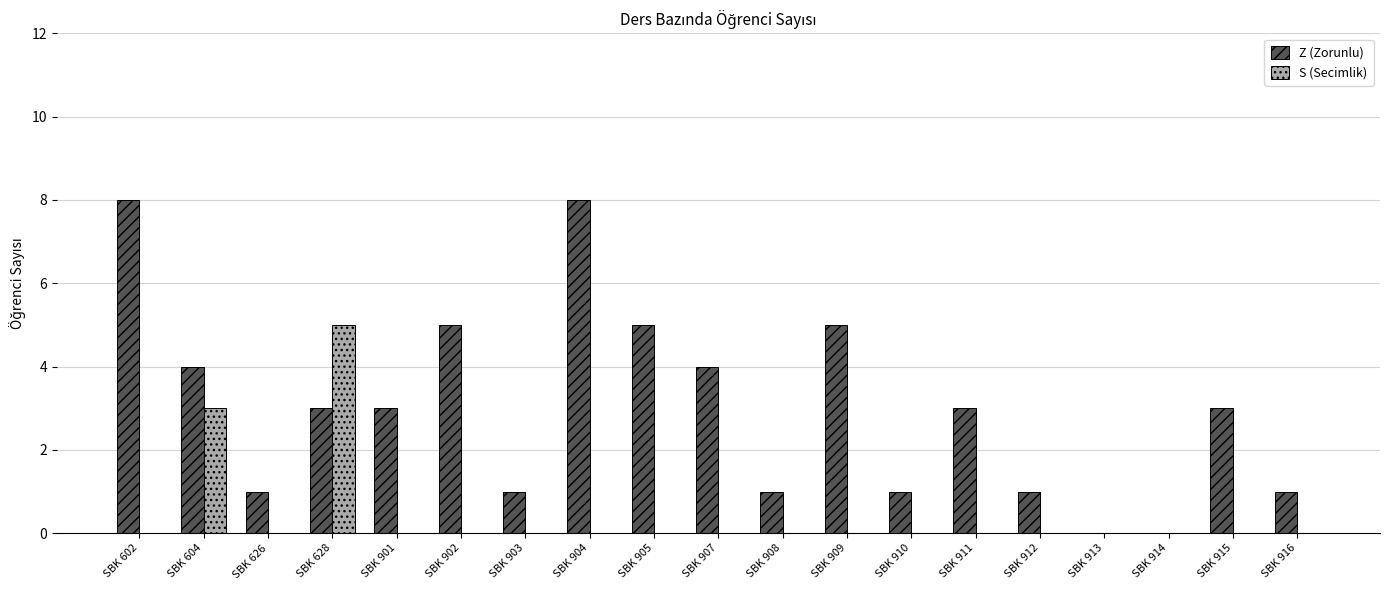

Is the value of Z (Zorunlu) at SBK 911 greater than the value of S (Secimlik) at SBK 902?

Yes